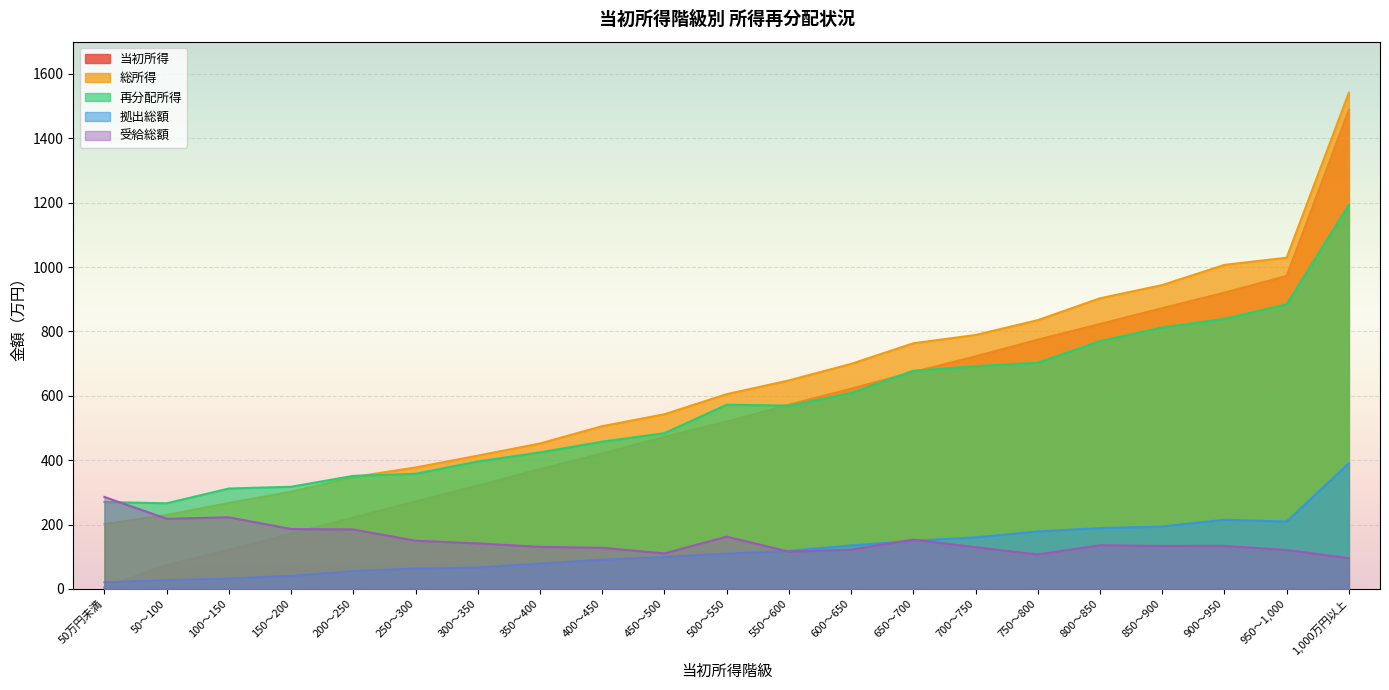

At which label does 総所得 reach its peak?

1,000万円以上